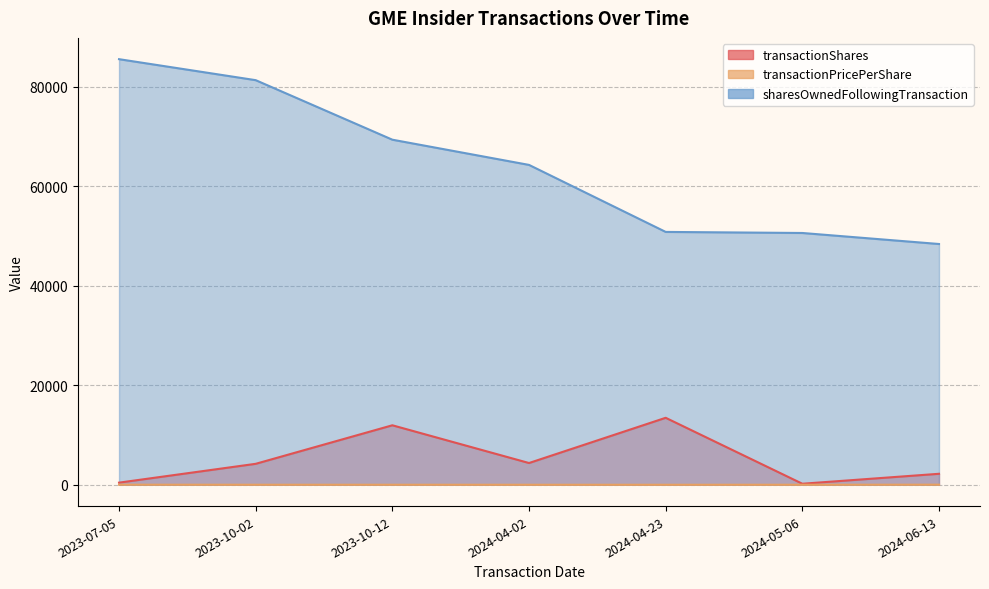

Between 2023-10-02 and 2024-05-06, which is larger?

2023-10-02